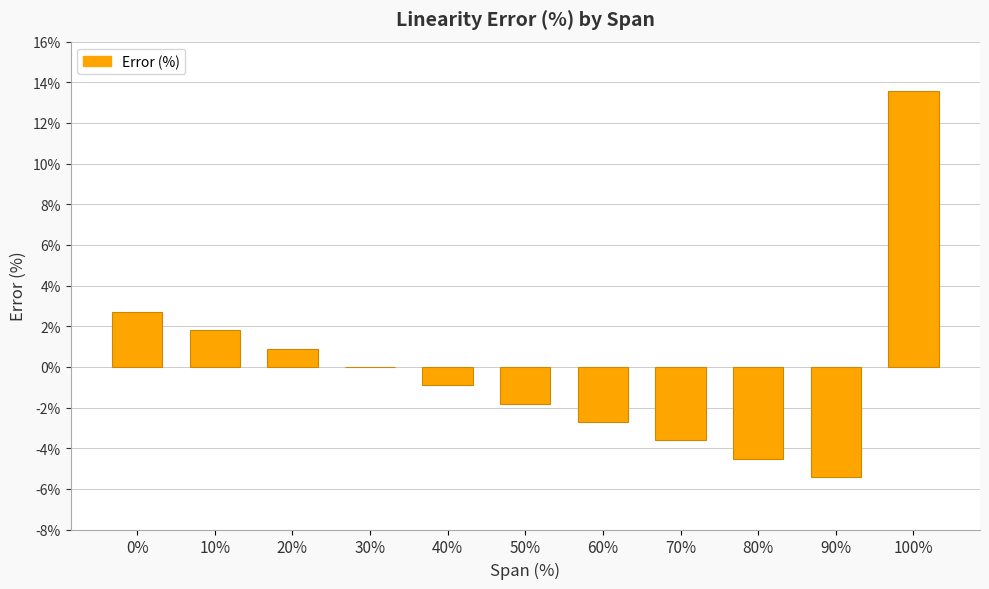

Which label corresponds to the largest value in the chart?

100%